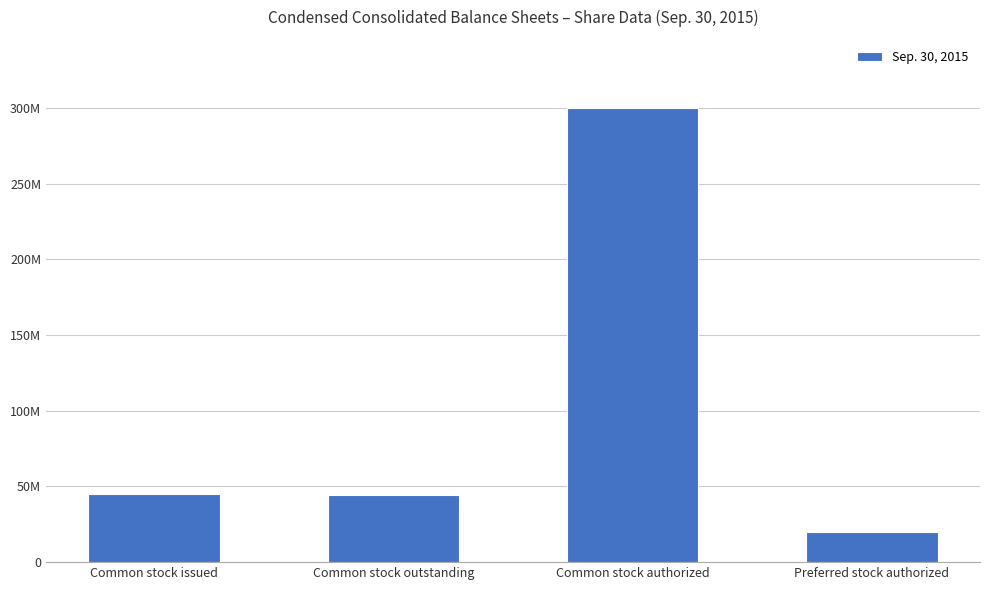

What is the greatest value displayed?

300000000